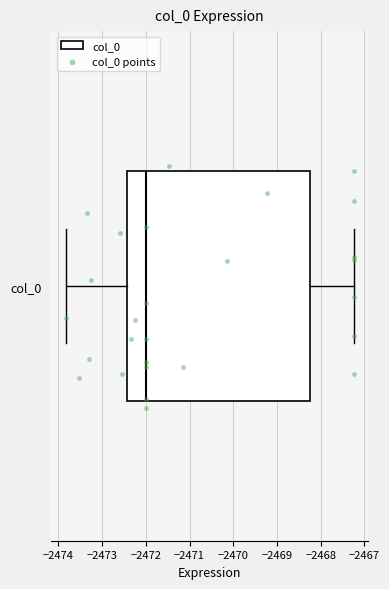

Transcribe this box plot: give where the median line is, the range the box spans, and where the two whiskers end, as read against the x-axis. The values are not printed on the chart, so give them approximately, as read against the axis.

median -2472.0, box -2472.4 to -2468.2, whiskers -2473.8 to -2467.2